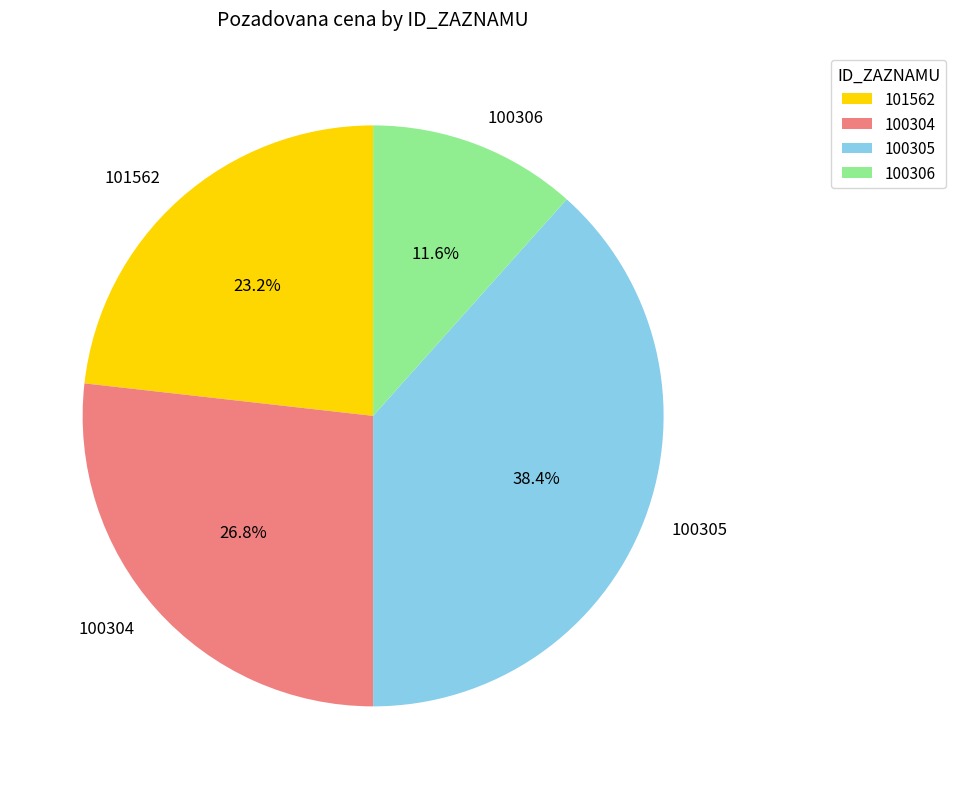

To the nearest percent, what portion does 100305 represent?

38%